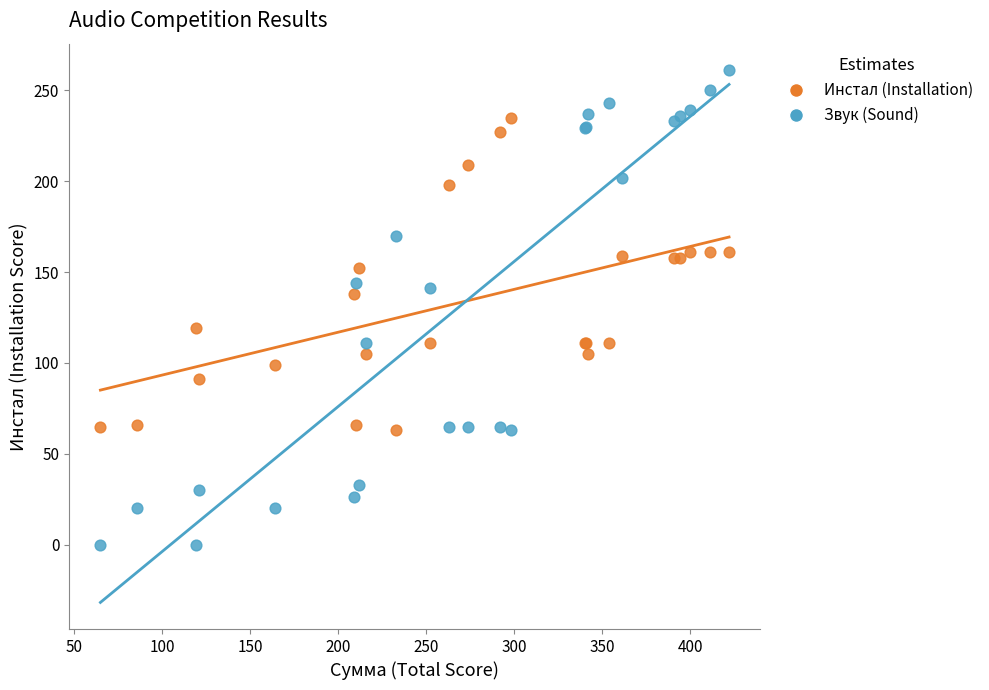

Which series reaches the maximum Y coordinate?

Звук (Sound)